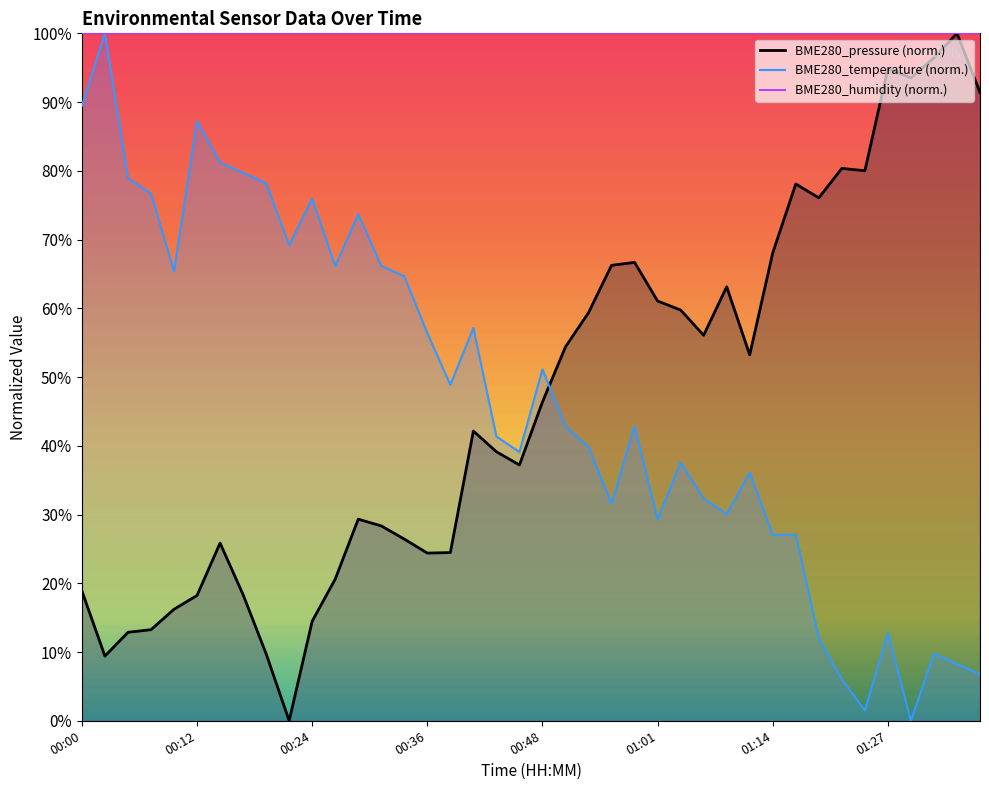

At which category is the sum across all series the highest?

00:58